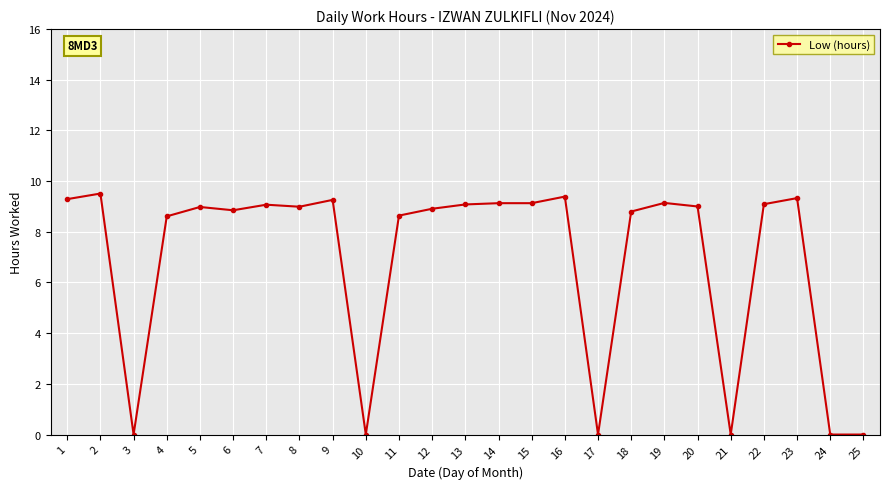

What is the sum of the values at 11 and 5?

17.6